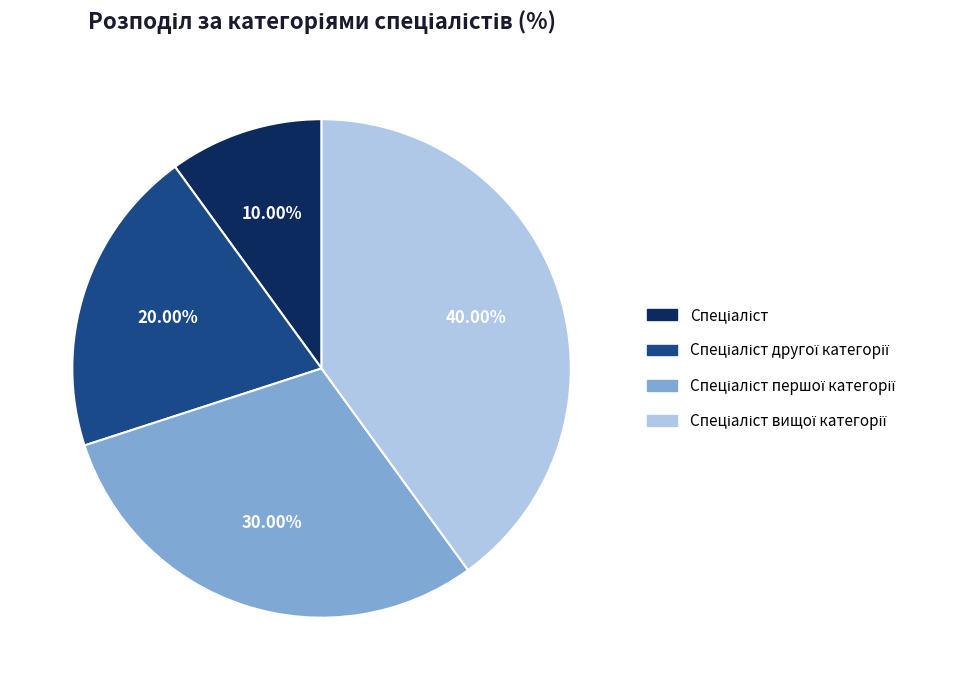

How many slices are in this pie chart?

4